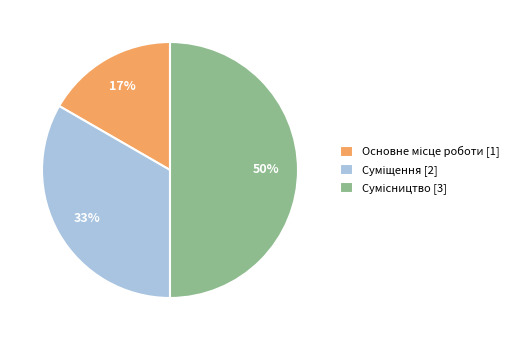

To the nearest percent, what is the average slice percentage?

33%